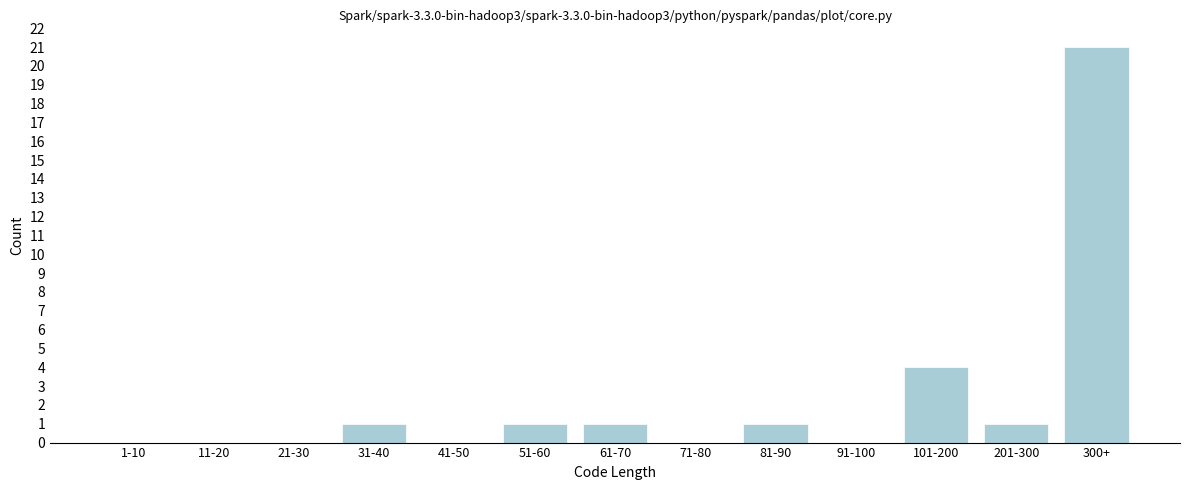

Reading left to right, extract all data points from this chart.

1-10=0	11-20=0	21-30=0	31-40=1	41-50=0	51-60=1	61-70=1	71-80=0	81-90=1	91-100=0	101-200=4	201-300=1	300+=21